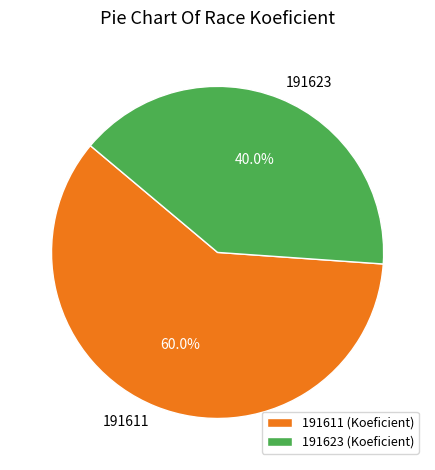

Count the number of slices in the pie.

2